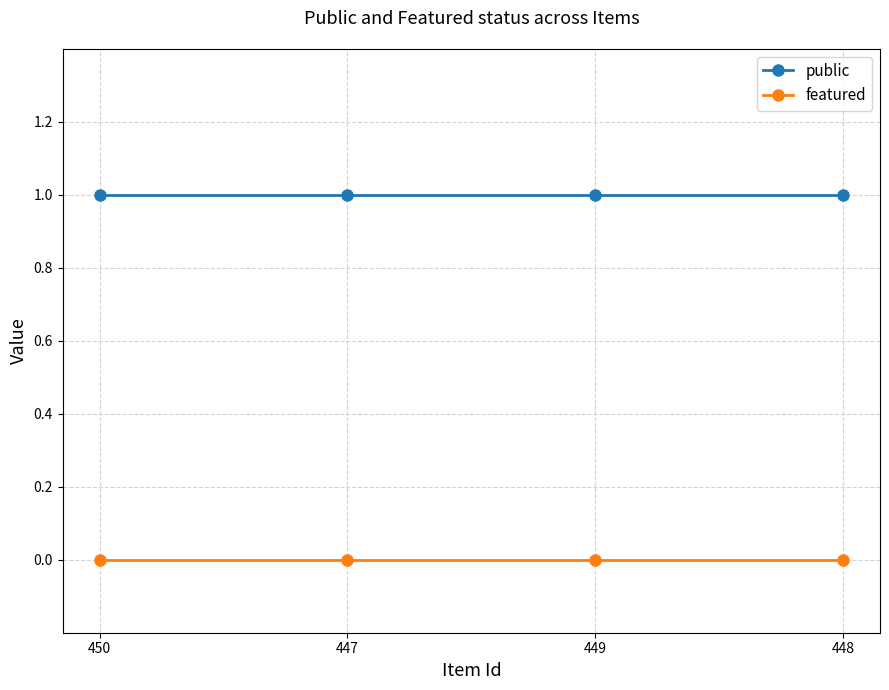

Which series has the largest total across all categories?

public